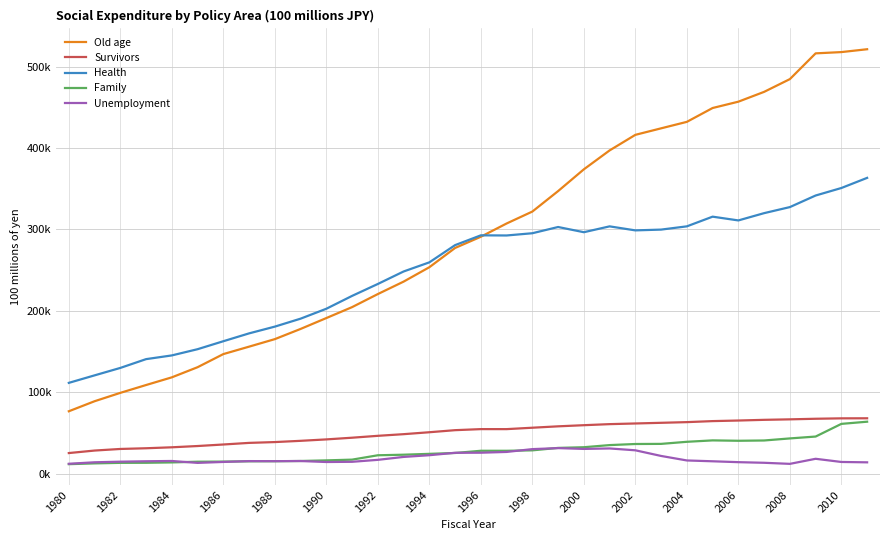

Does the chart have visible grid lines?

Yes